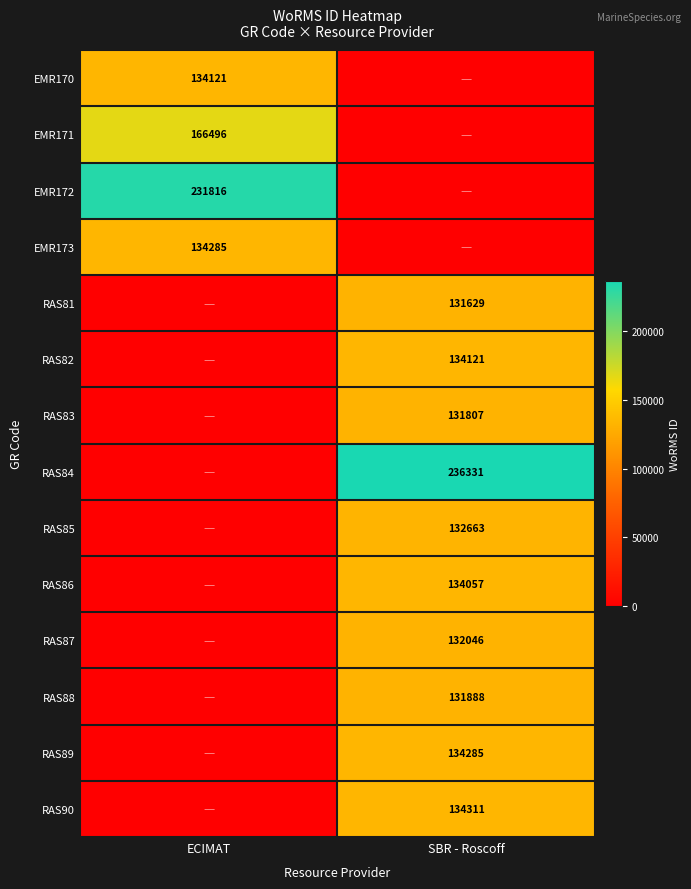

The value of RAS84 at SBR - Roscoff is 236331. True or false?

True